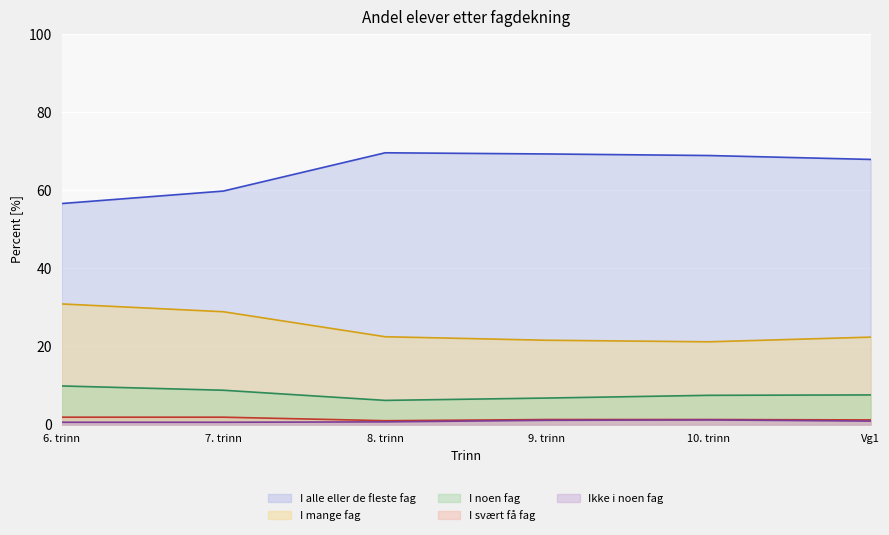

Where is the first local minimum for I mange fag?

10. trinn